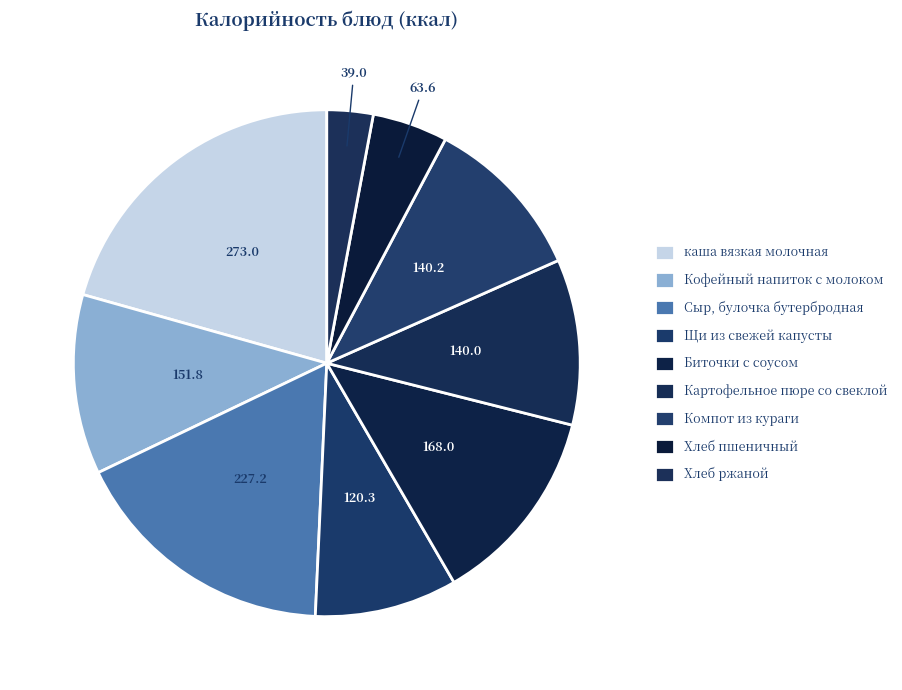

Count the number of slices in the pie.

9